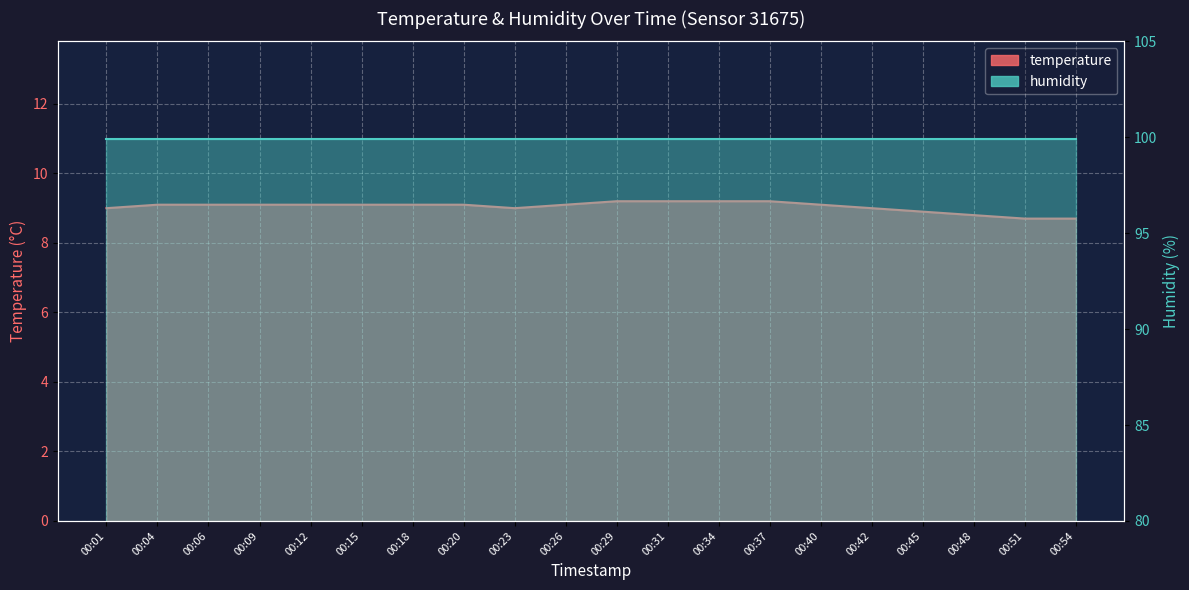

What is the difference between the maximum and minimum values?

0.5